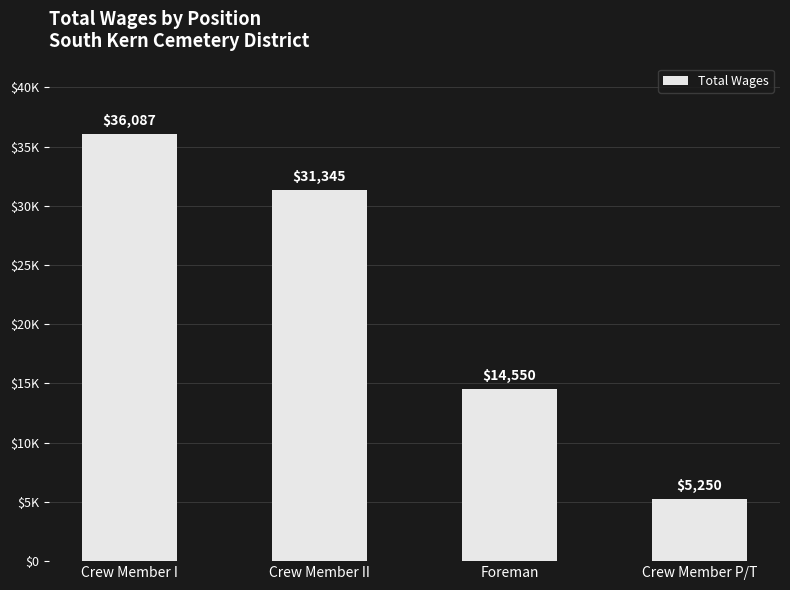

At which label is the value closest to 20668?

Foreman